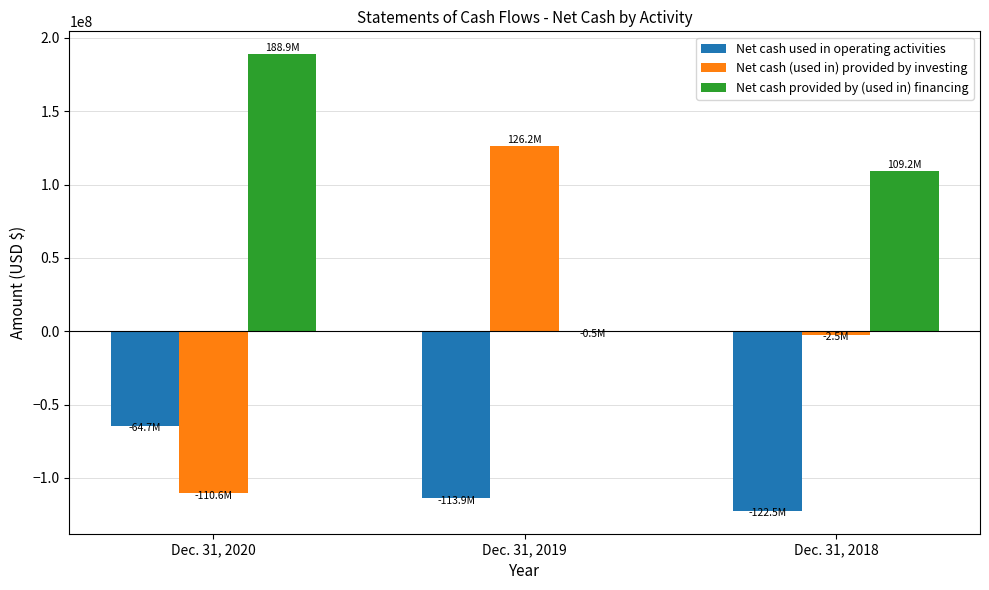

Reading left to right, transcribe all the data shown in this chart.

Net cash used in operating activities: -64654000	-113866000	-122514000
Net cash (used in) provided by investing: -110629000	126176000	-2496000
Net cash provided by (used in) financing: 188905000	-463000	109173000